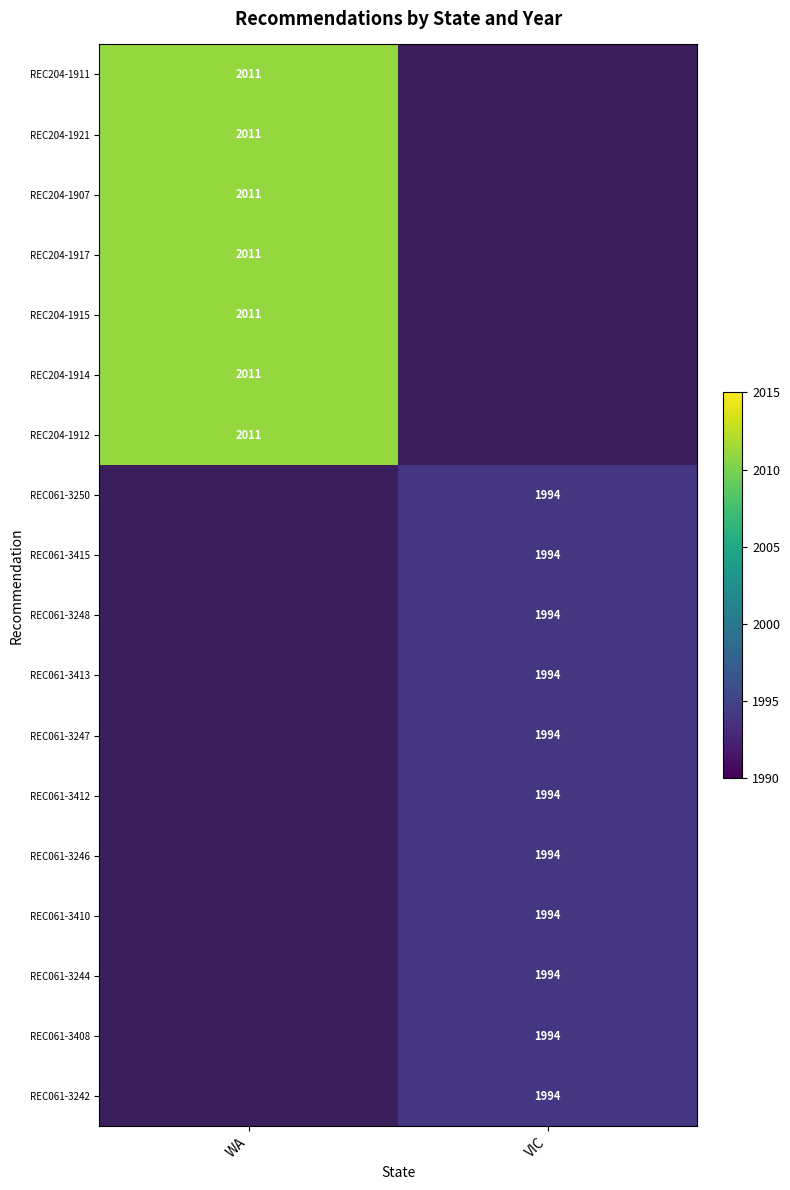

The value of REC061-3415 at VIC is 430. True or false?

False